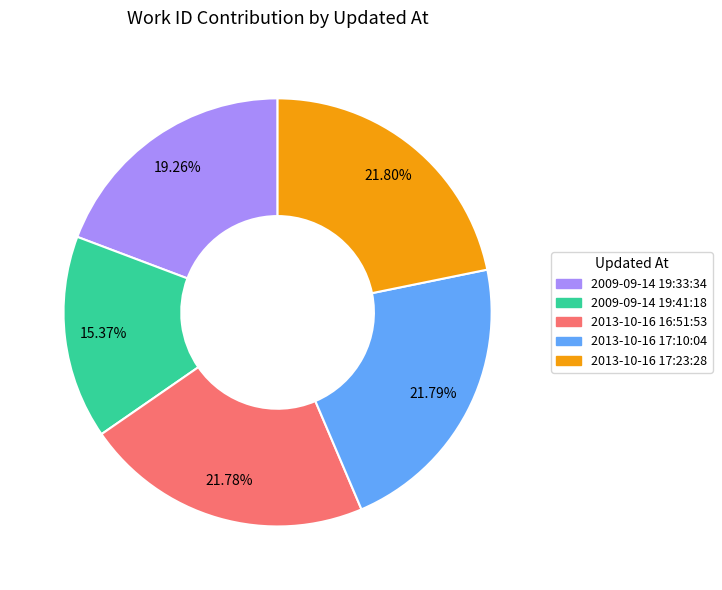

How many segments does this pie chart have?

5